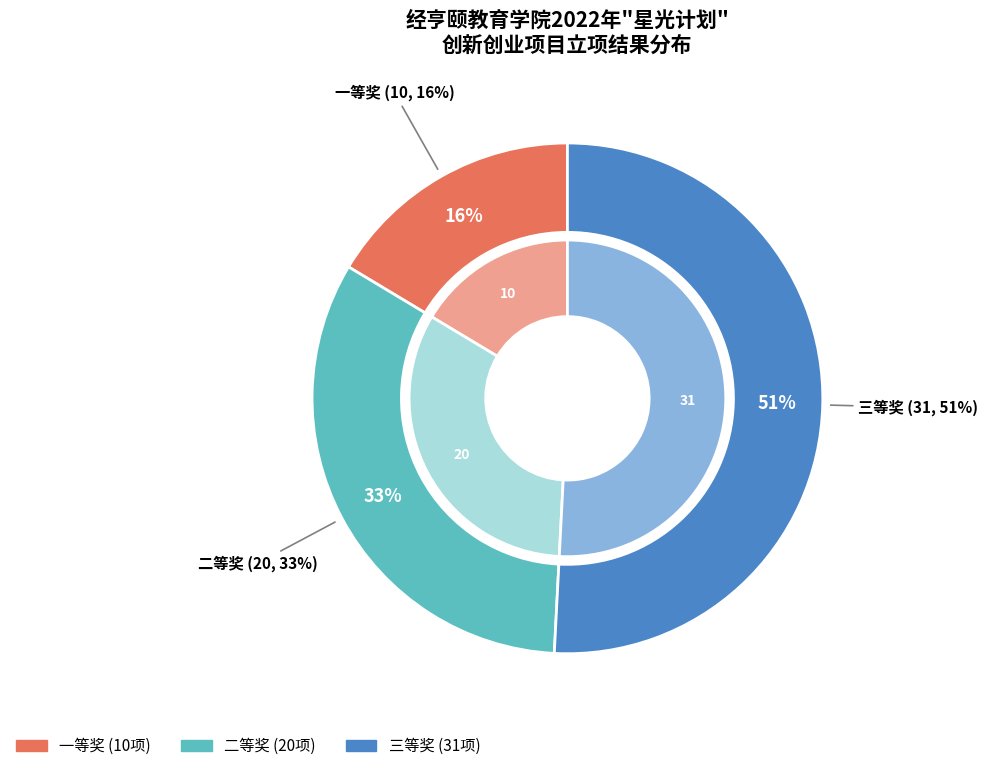

What is the majority slice?

三等奖